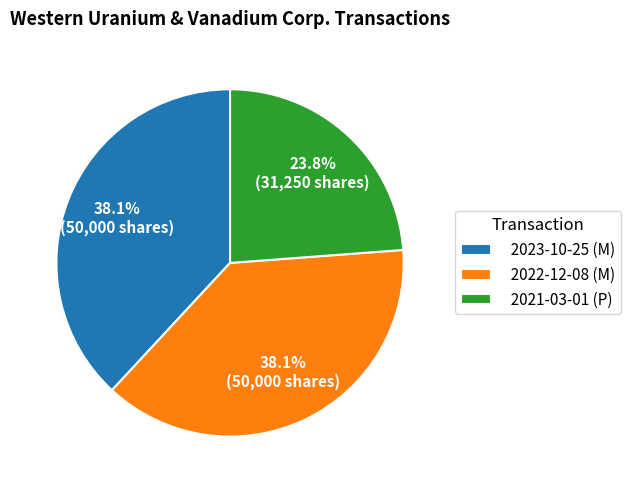

What percentage is the 2022-12-08 (M) slice, to the nearest percent?

38%